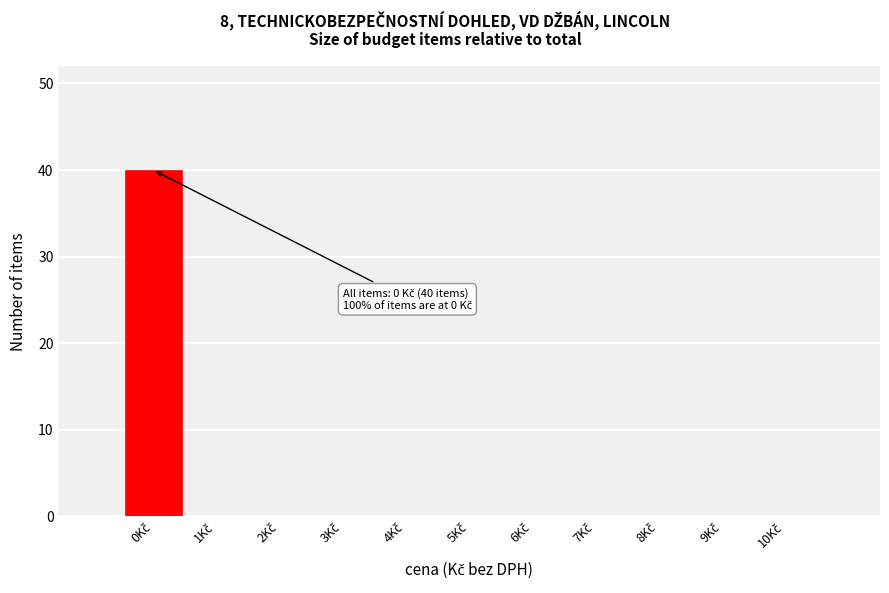

Over which range of the x-axis is the bar tallest?

-0.5 to 0.5